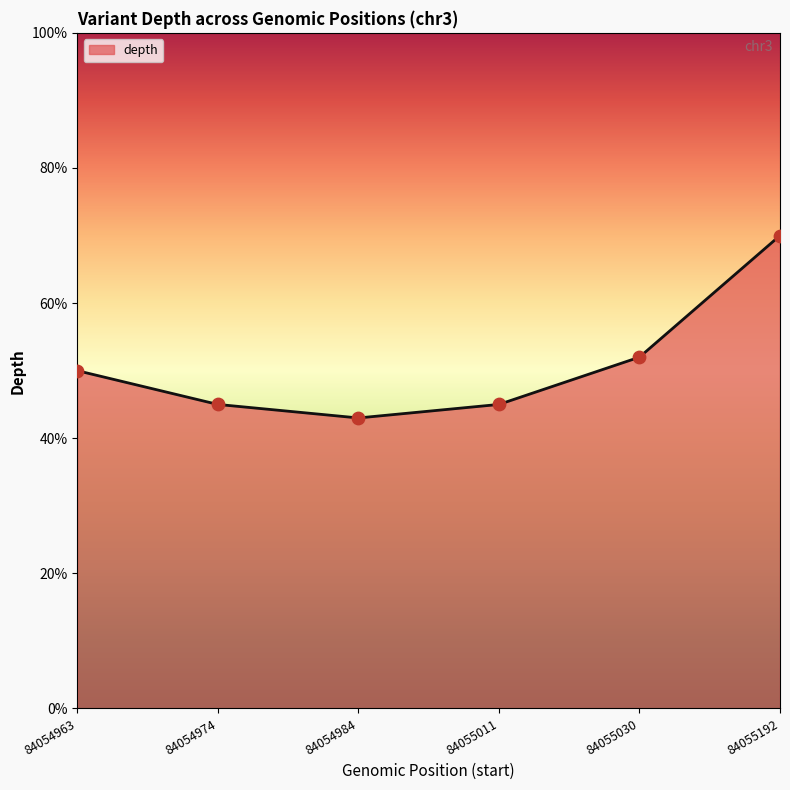

Approximately how many times larger is the value at 84054984 compared to 84054963?

0.9